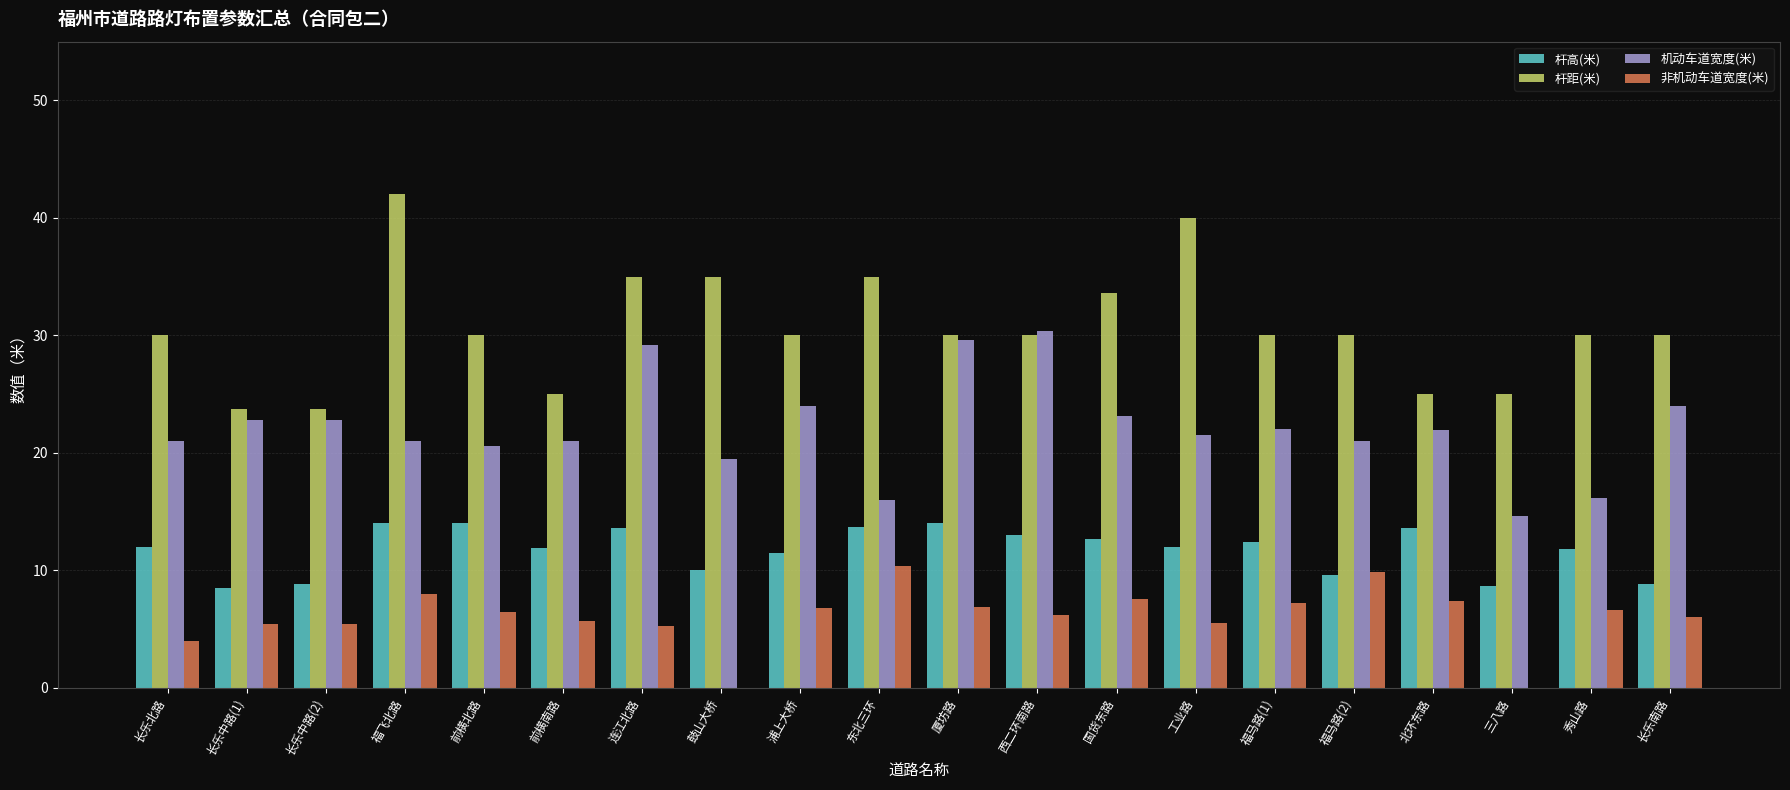

Which series has the largest total across all categories?

杆距(米)